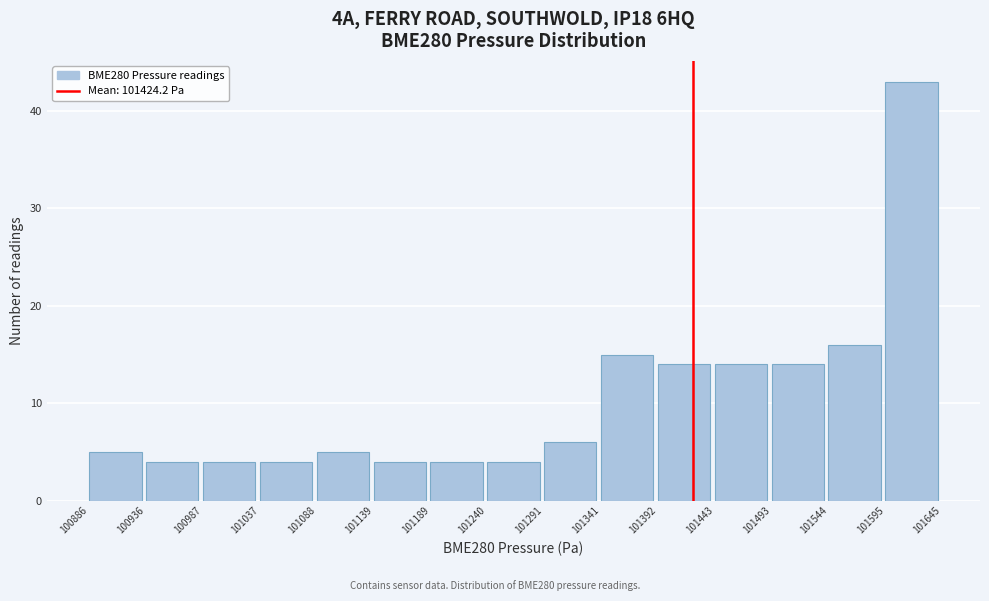

Reading left to right, list every bar in this chart as the range it spans on the x-axis followed by its height. The values are not printed on the chart, so give them approximately, as read against the axis.

100886 to 100936: 5
100936 to 100987: 4
100987 to 101037: 4
101037 to 101088: 4
101088 to 101139: 5
101139 to 101189: 4
101189 to 101240: 4
101240 to 101291: 4
101291 to 101341: 6
101341 to 101392: 15
101392 to 101443: 14
101443 to 101493: 14
101493 to 101544: 14
101544 to 101595: 16
101595 to 101645: 43